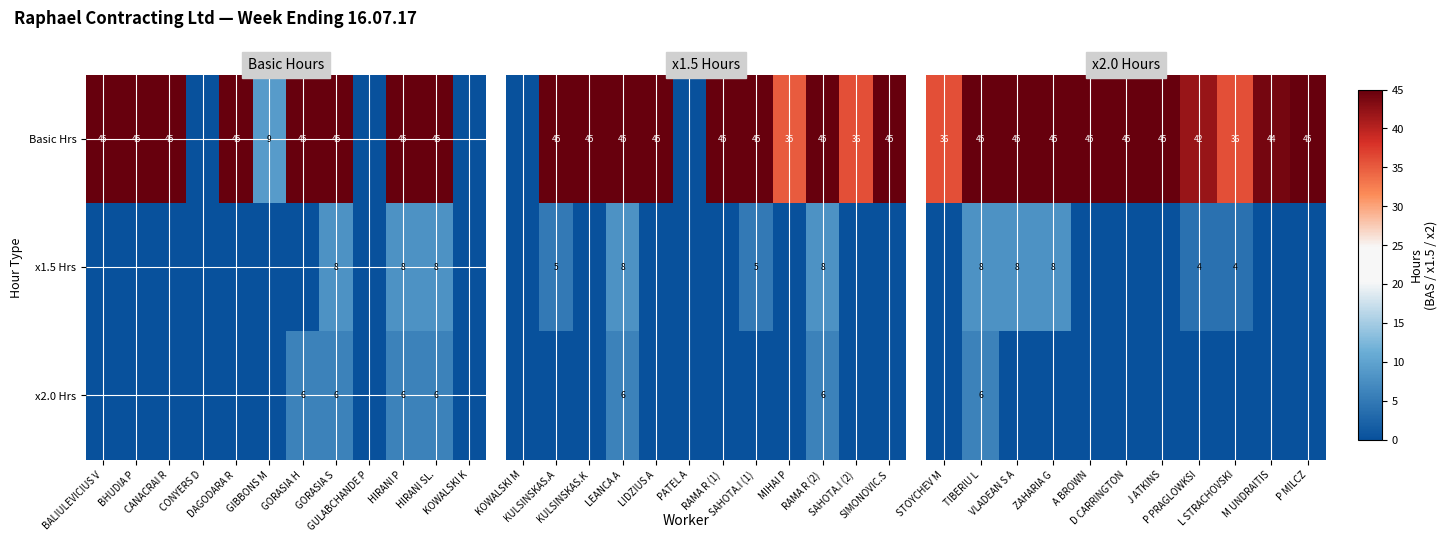

How many values in x2.0 Hrs are above zero?

1